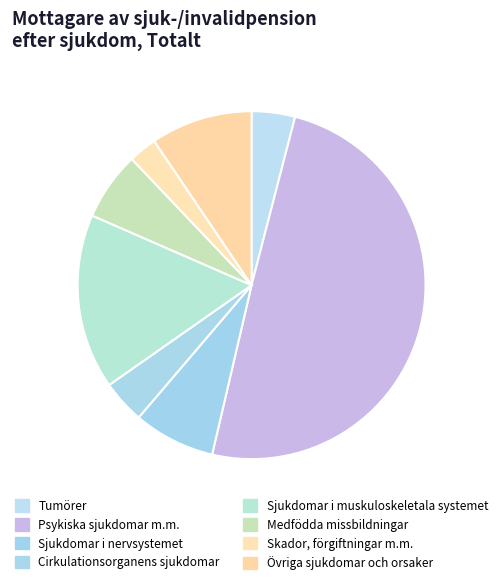

Is it true that Sjukdomar i muskuloskeletala systemet is 16% of the pie?

True